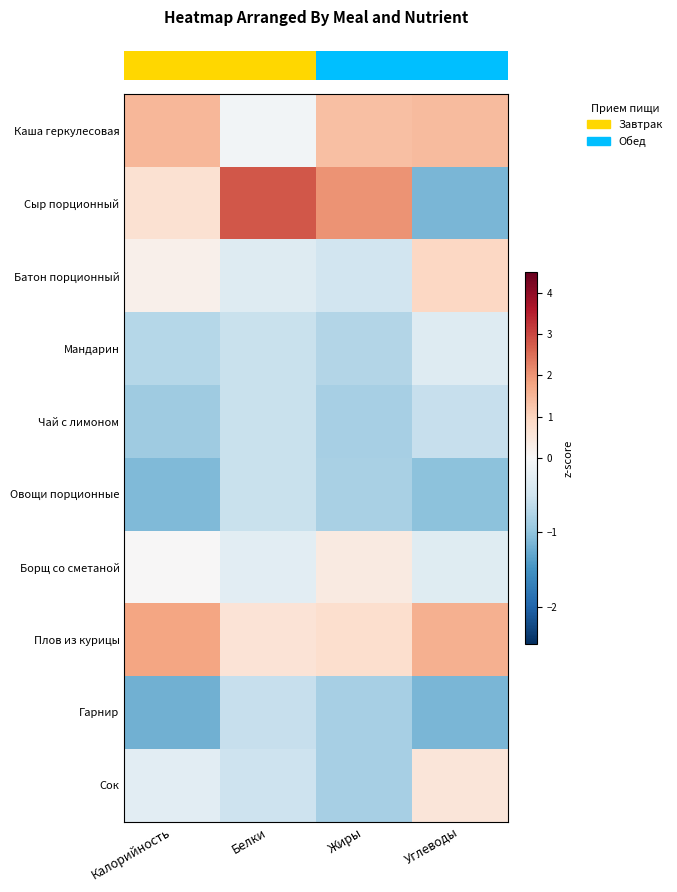

Which series has the widest spread of values?

row_1